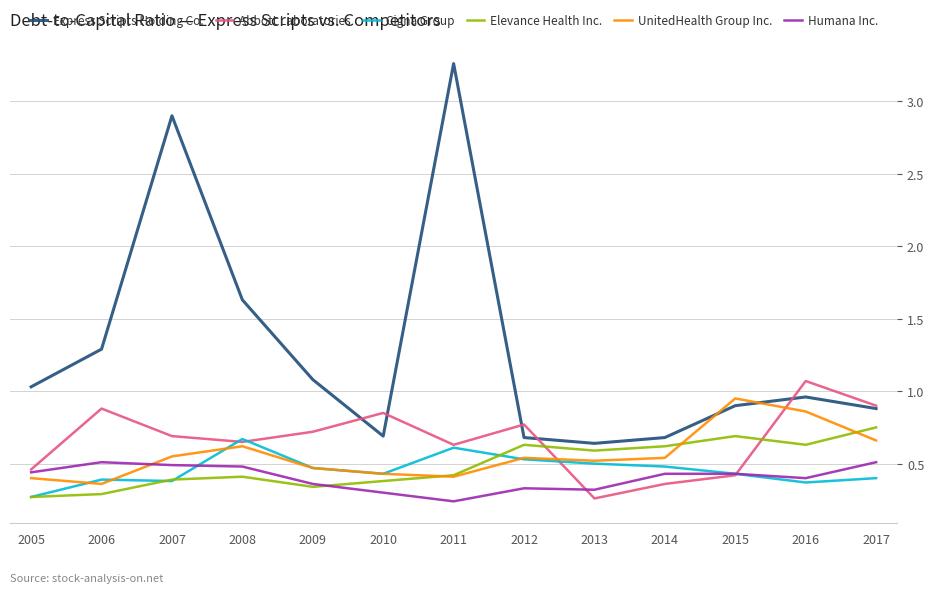

The value of Humana Inc. at 2017 is 0.5. True or false?

True